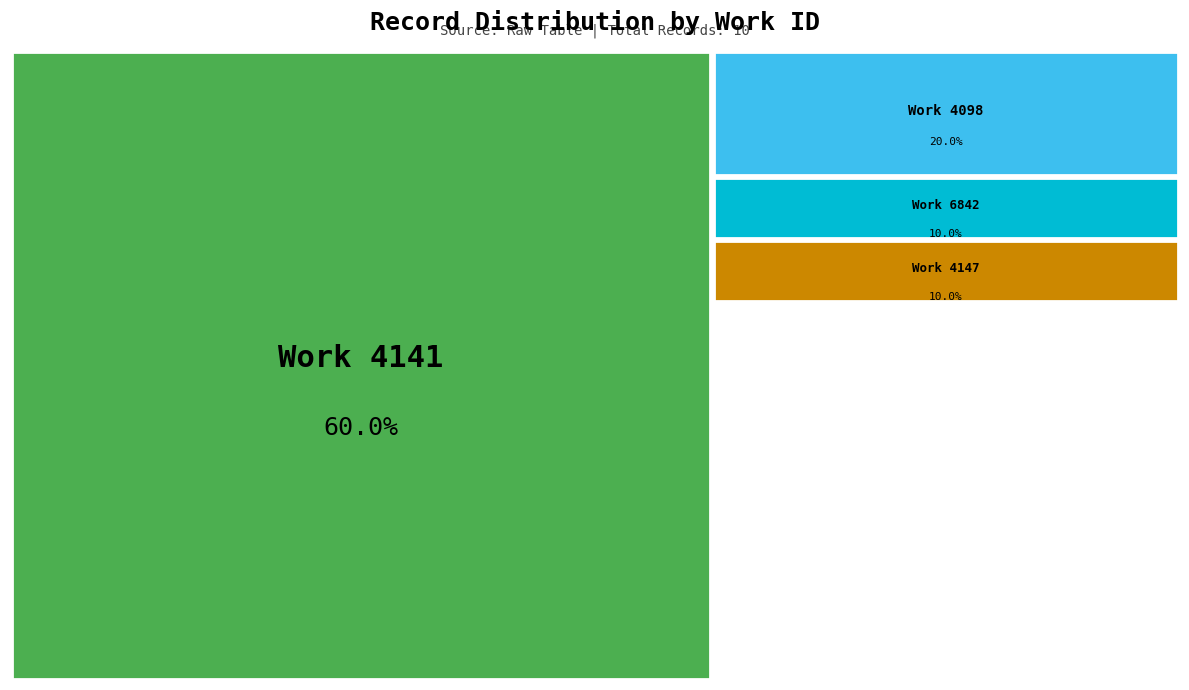

The 10647 slice represents 15% of the pie. True or false?

False